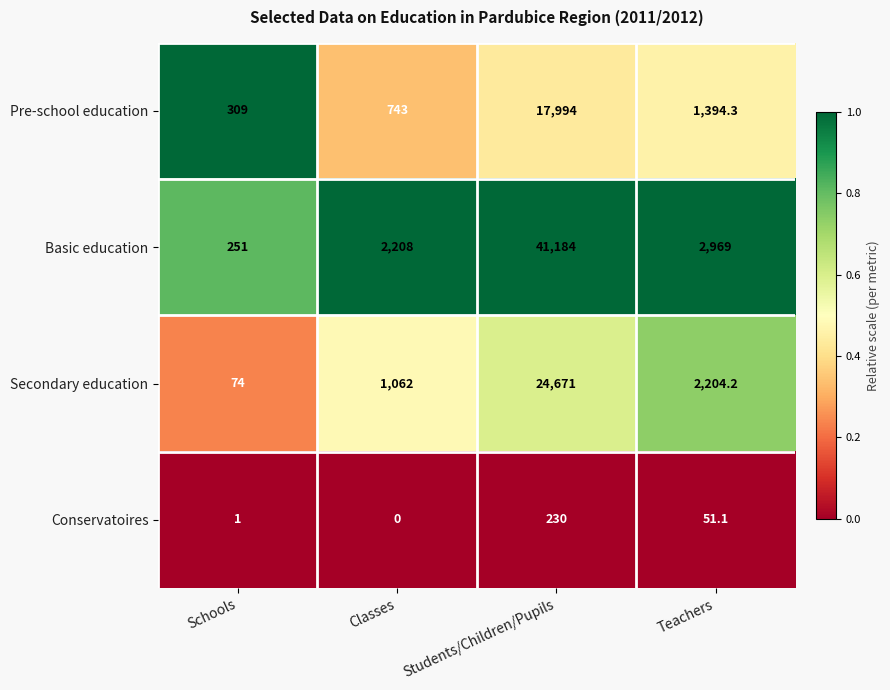

Rank the series by their average value, from highest to lowest.

Basic education, Secondary education, Pre-school education, Conservatoires